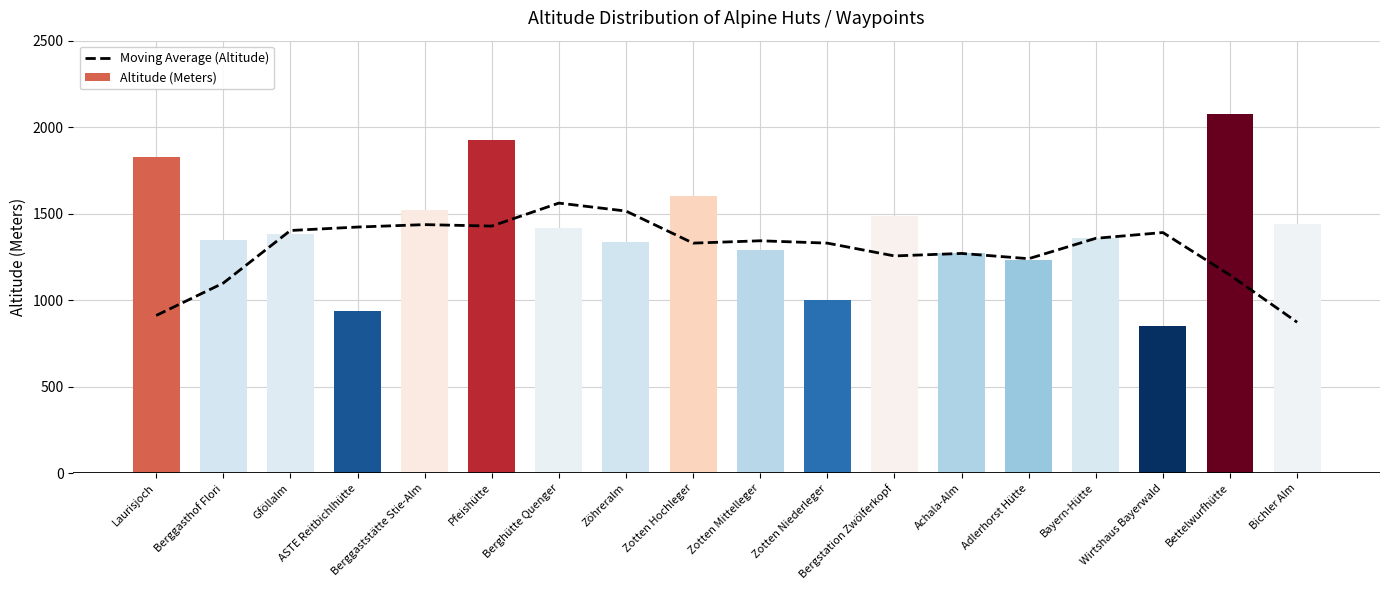

What is the label of the 2nd bar from the left?

Berggasthof Flori